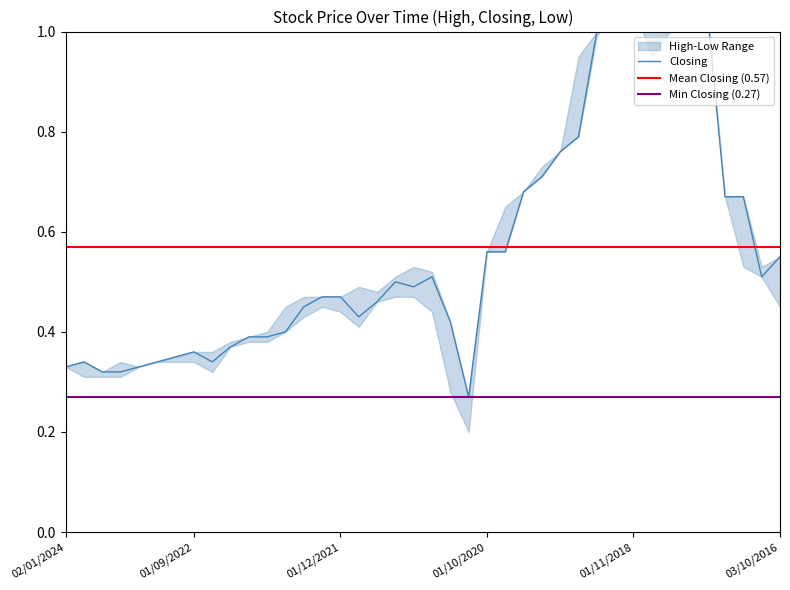

Which category has the highest value in the High series?

02/01/2018